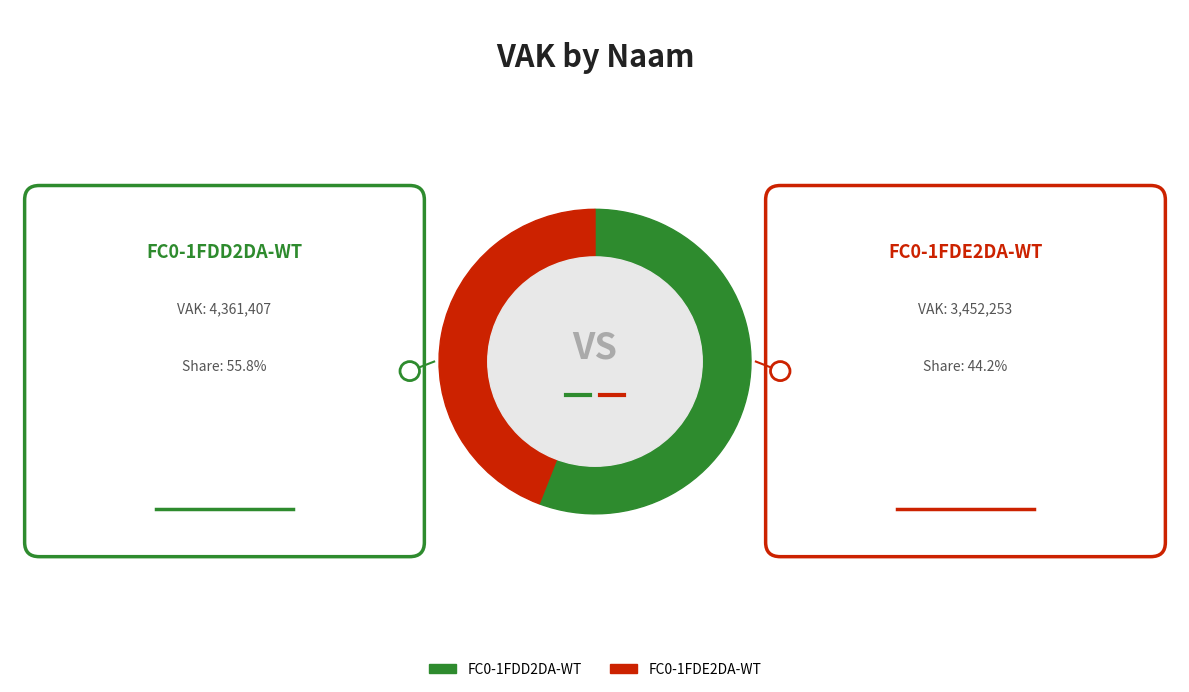

True or false: FC0-1FDE2DA-WT accounts for 44% of the total.

True